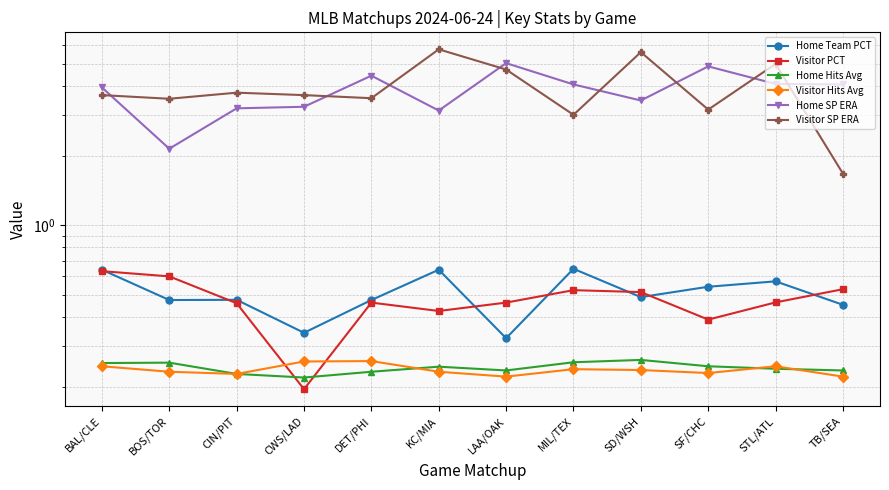

What is the difference between the Home Team PCT values at LAA/OAK and CIN/PIT?

0.2